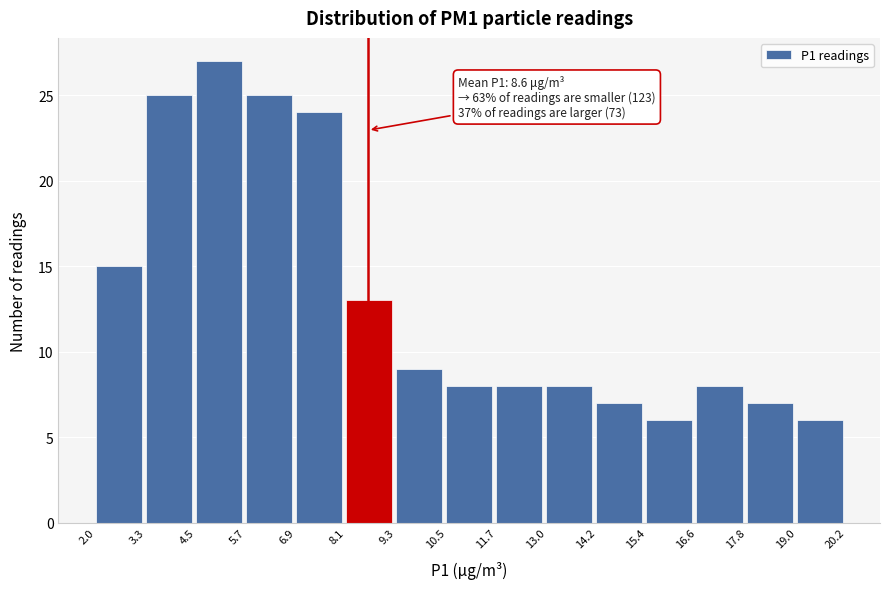

Which range on the x-axis has the tallest bar?

4.5 to 5.7